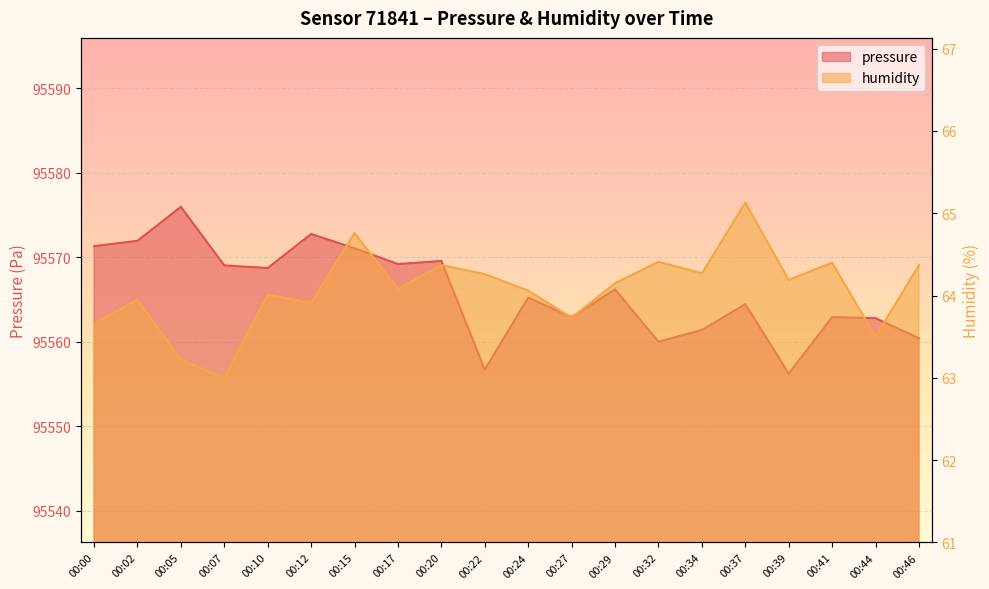

The value of pressure at 00:10 is 95568.7. True or false?

True